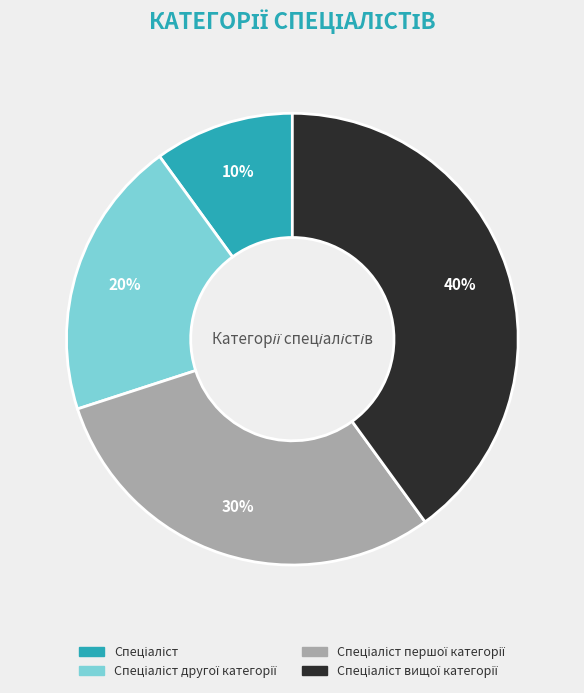

To the nearest percent, what is the average slice percentage?

25%